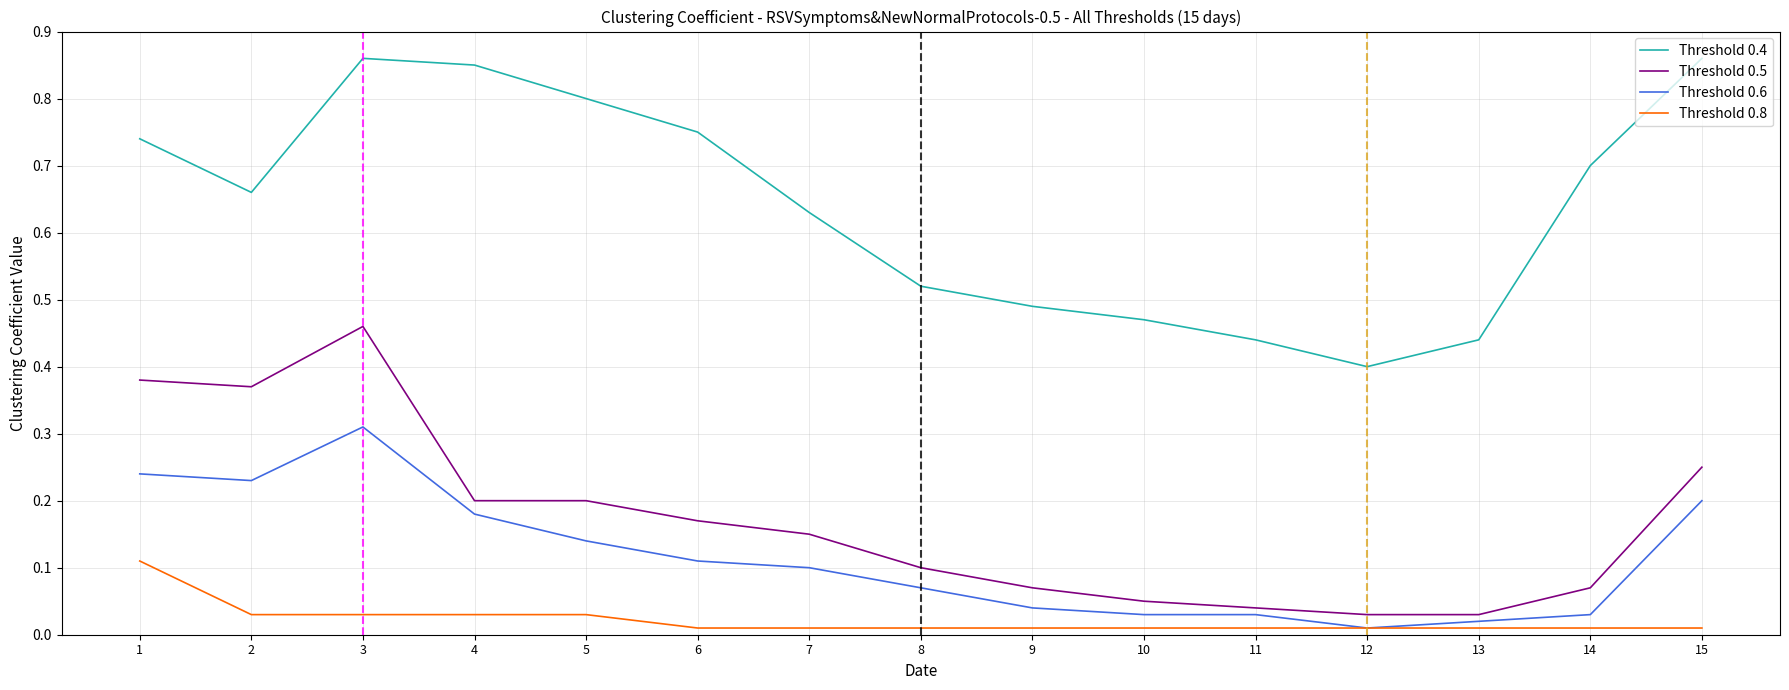

True or false: Threshold 0.6 and Threshold 0.4 intersect in this chart.

False